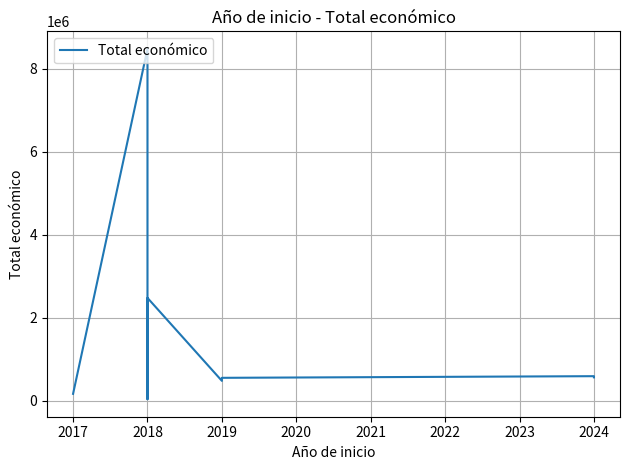

What is the difference between the maximum and second lowest values?

8313075